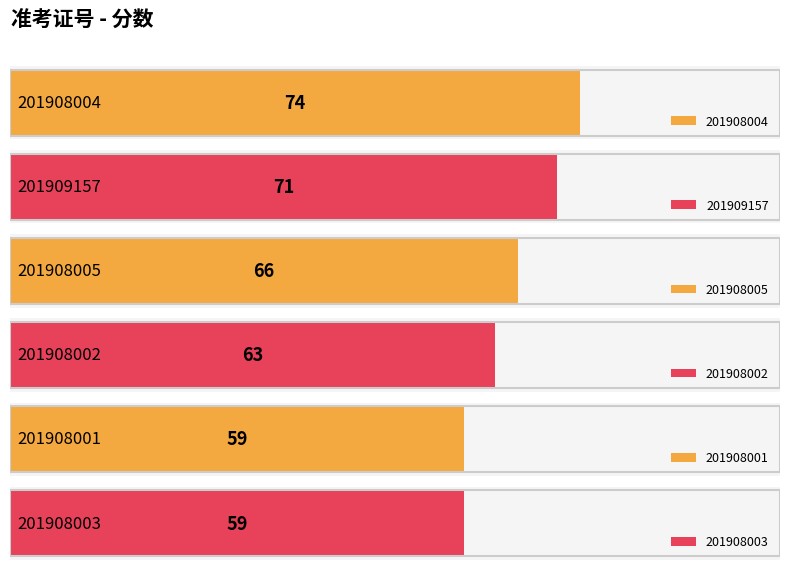

What is the difference between the values at 201908004 and 201908005?

8